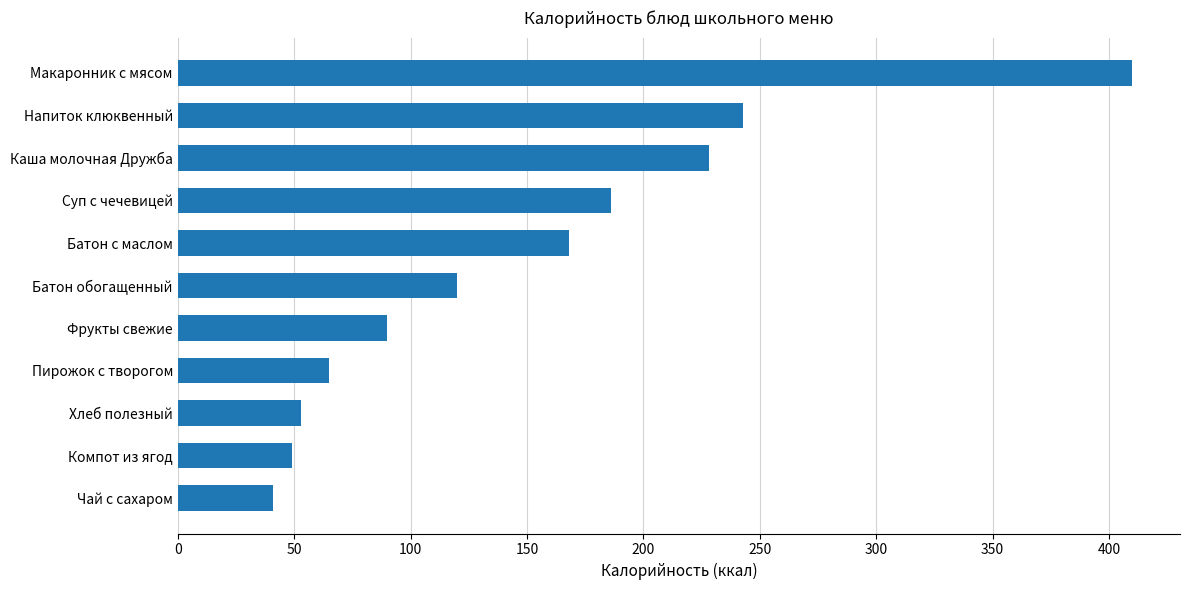

How many data points are less than 120?

5